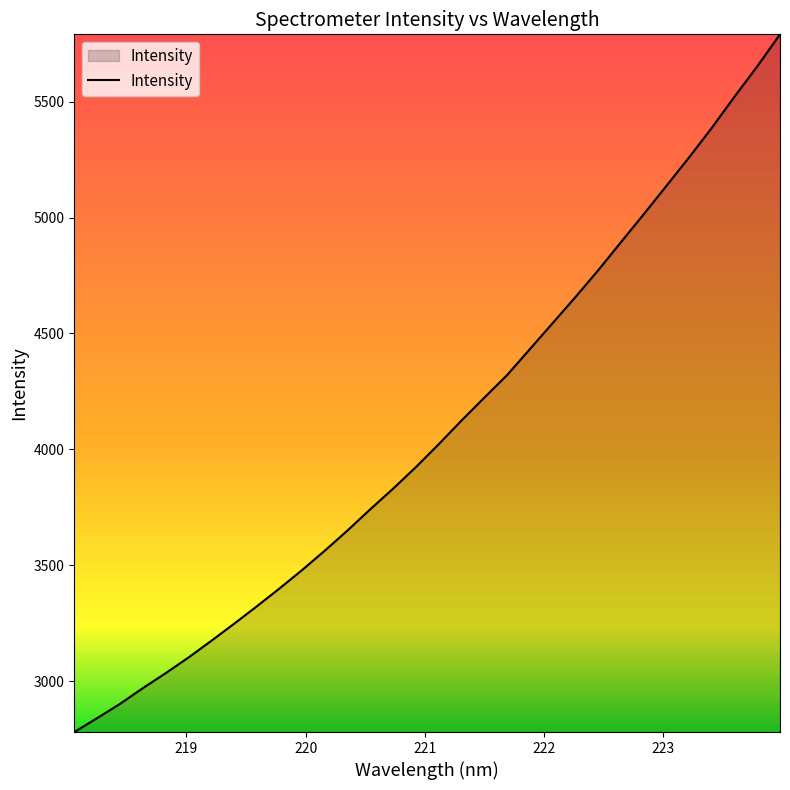

What is the difference between the second highest and minimum values?

2871.2